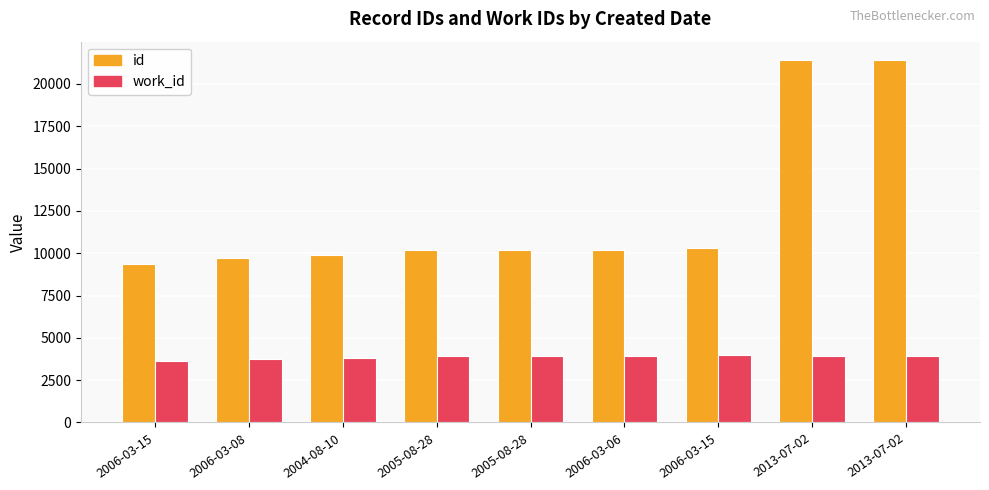

What is the label of the 5th bar from the right?

2005-08-28